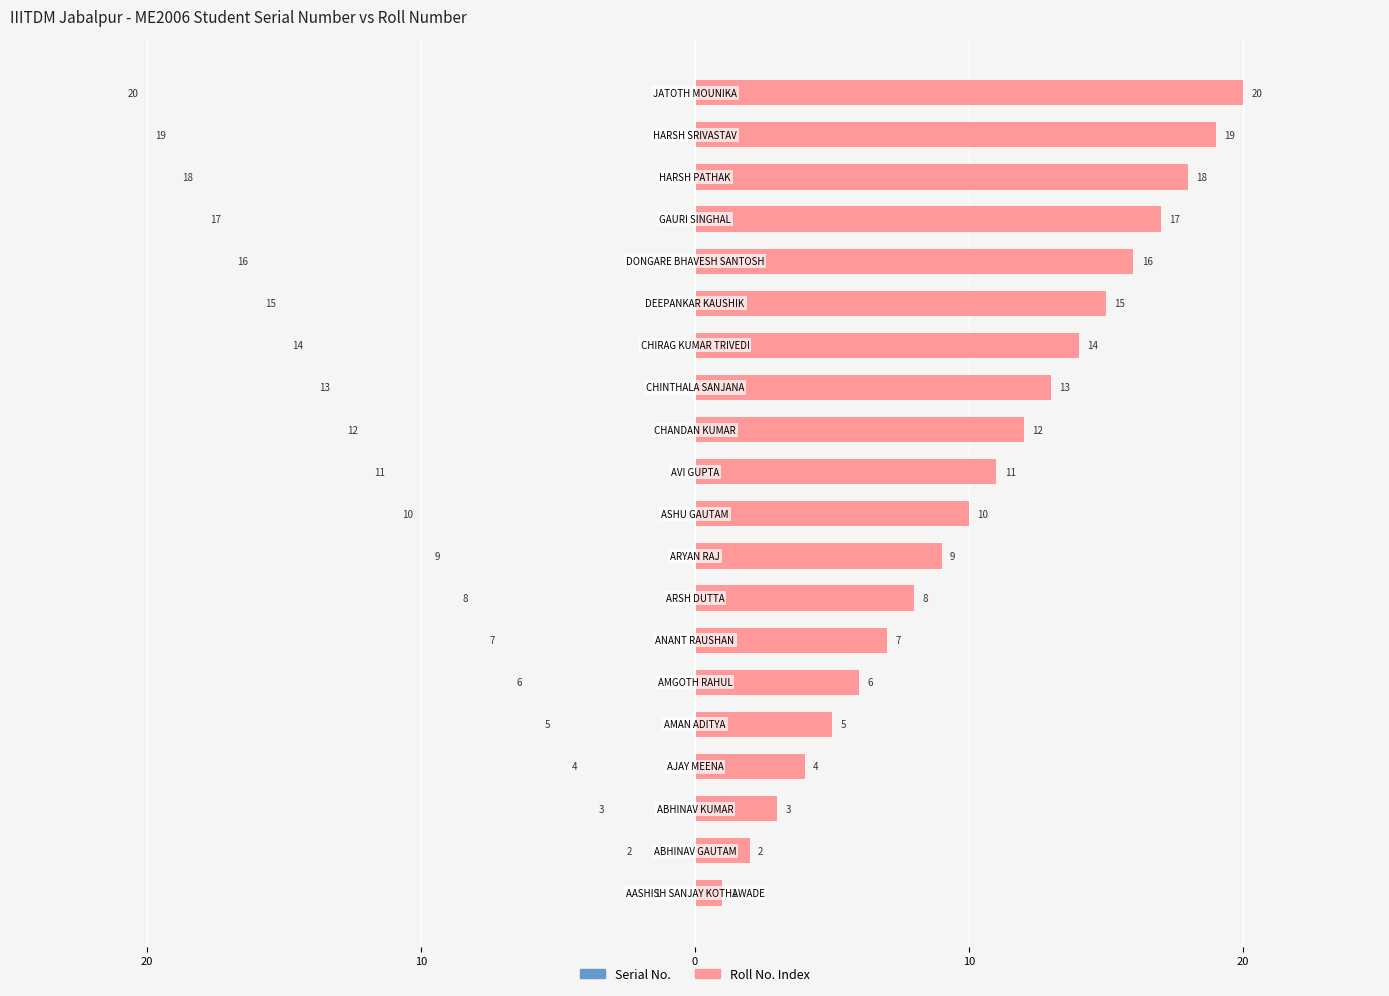

How many values in the Serial No. series are below 11?

10